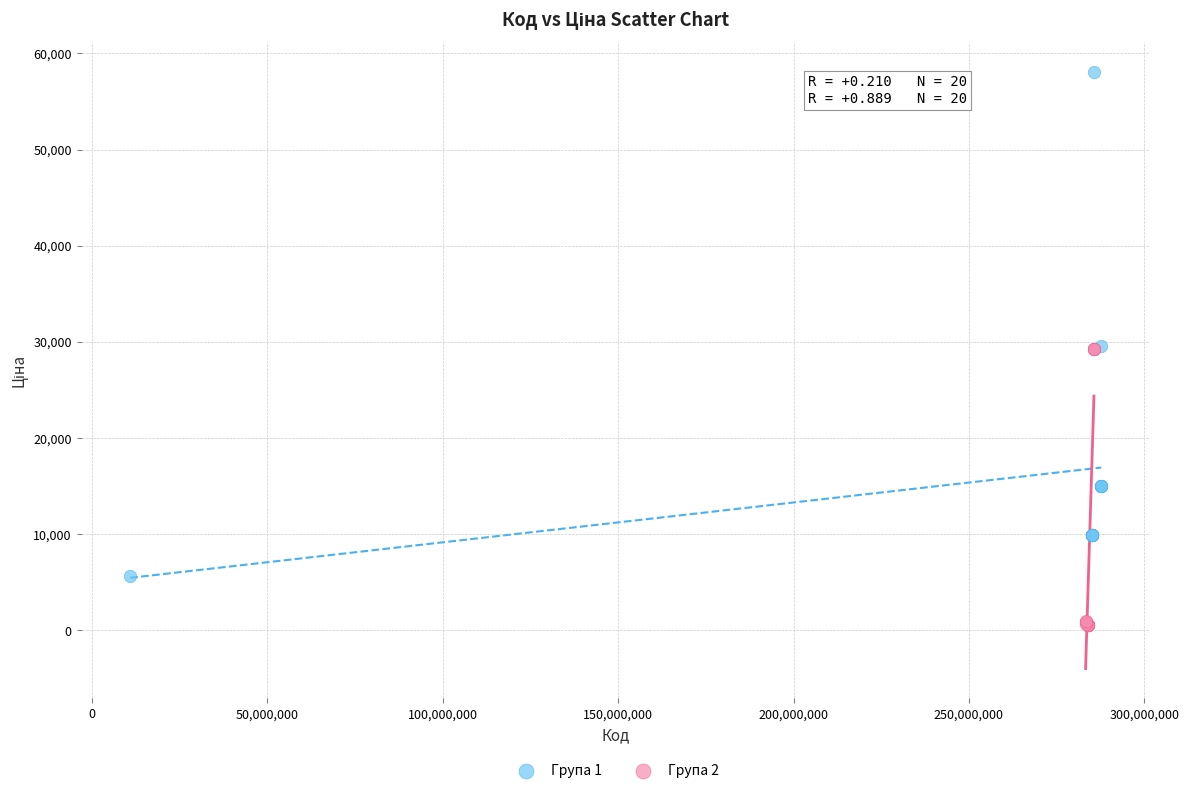

What are all the series names shown in the legend?

Група 1, Група 2